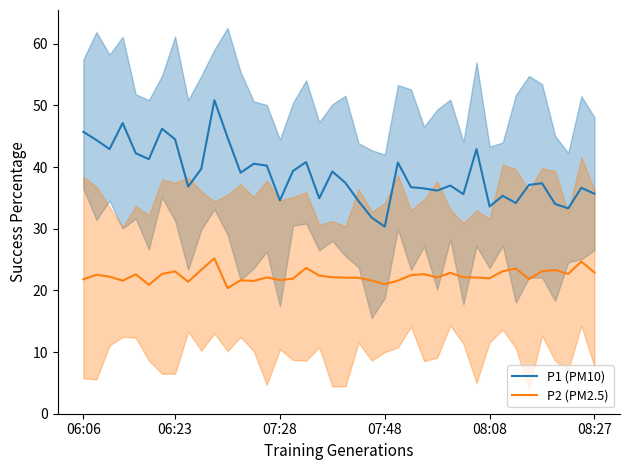

What is the sum of all P2 (PM2.5) values?

894.2